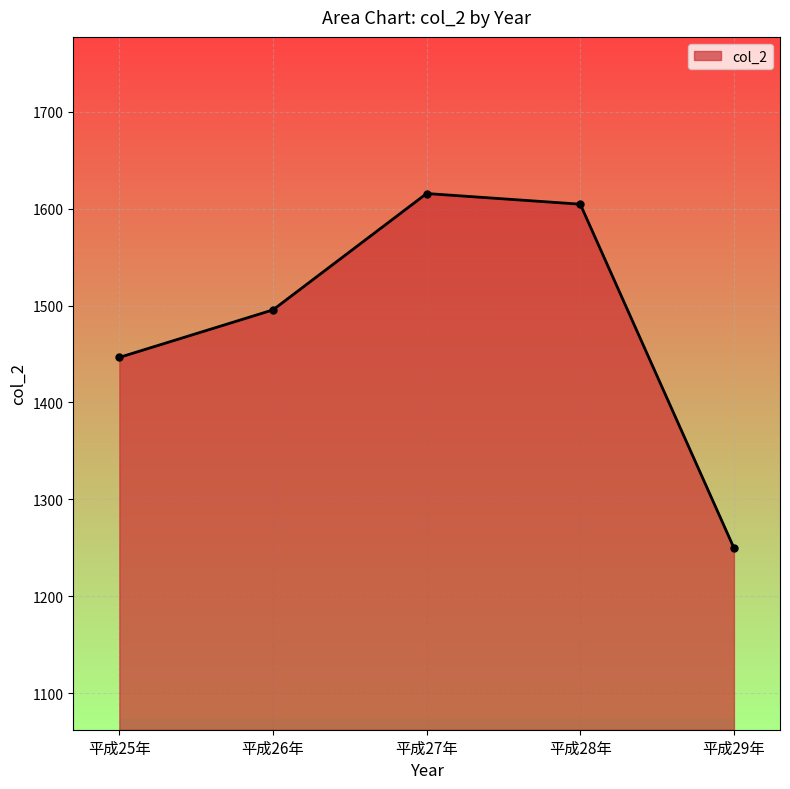

Does the chart have visible grid lines?

Yes